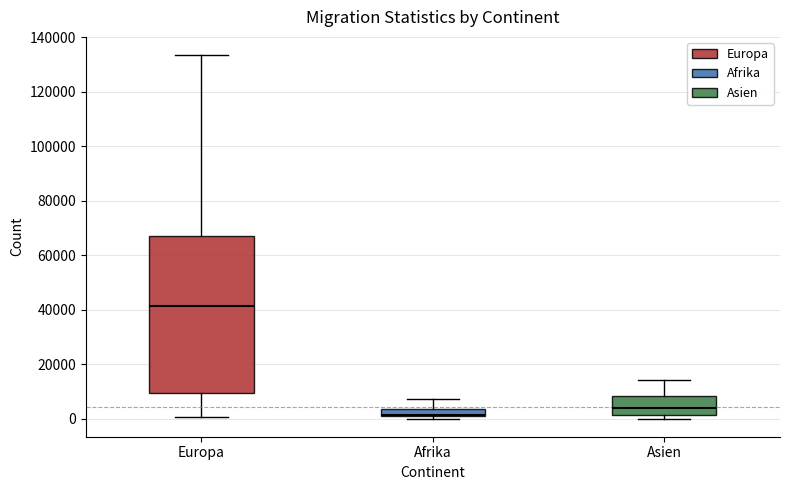

Where is the upper edge of the box for Asien on the y-axis? The values are not printed on the chart, so give them approximately, as read against the axis.

8000